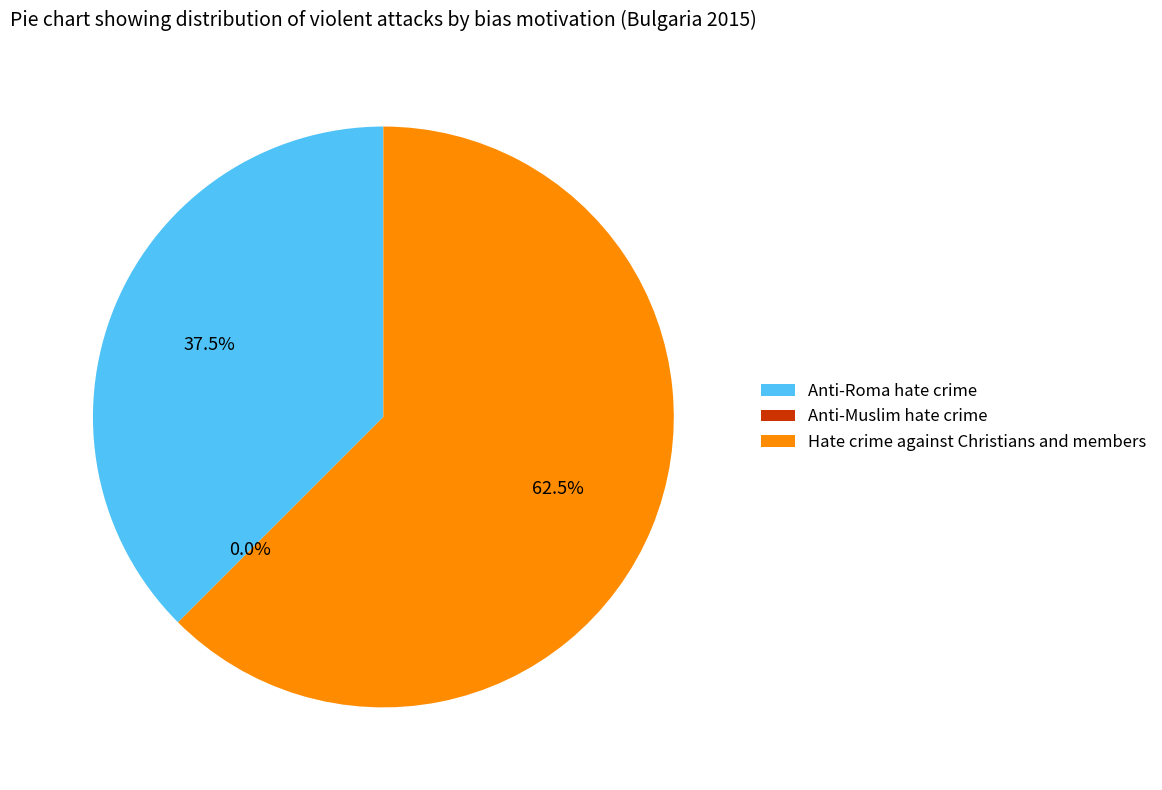

How much of the chart is everything except Anti-Roma hate crime?

62.5%